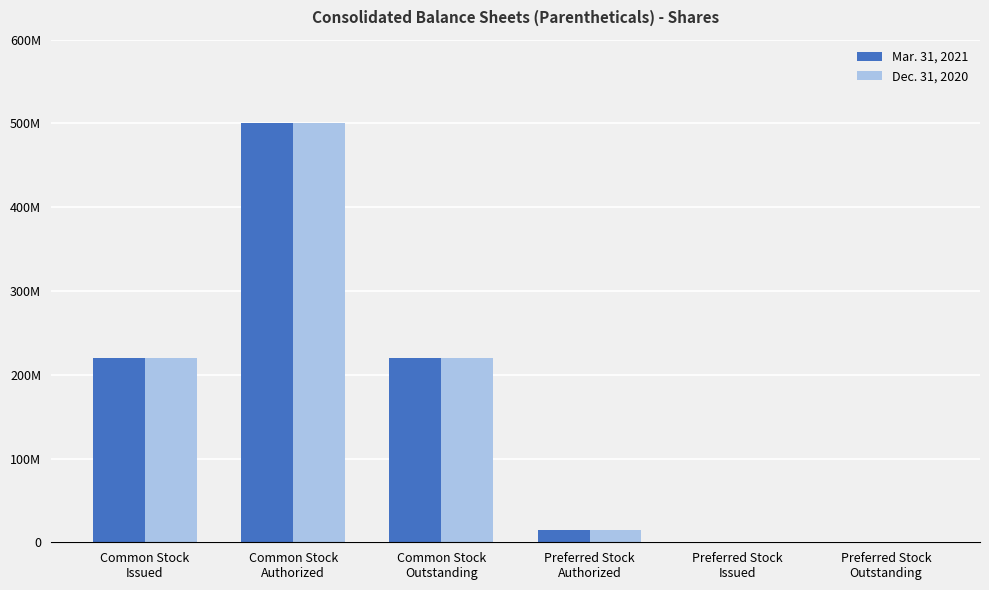

What are all the series names shown in the legend?

Mar. 31, 2021, Dec. 31, 2020